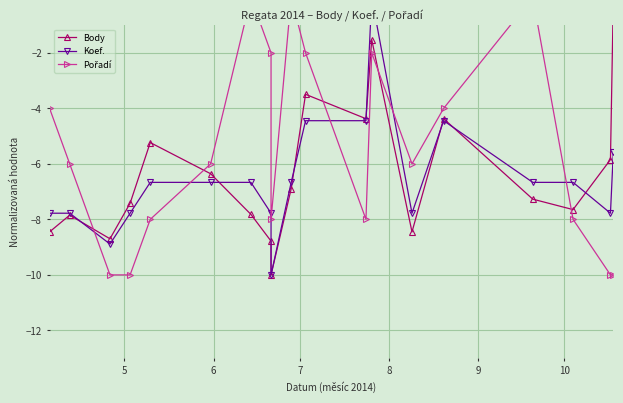

What is the label of the 3rd point from the left?

7